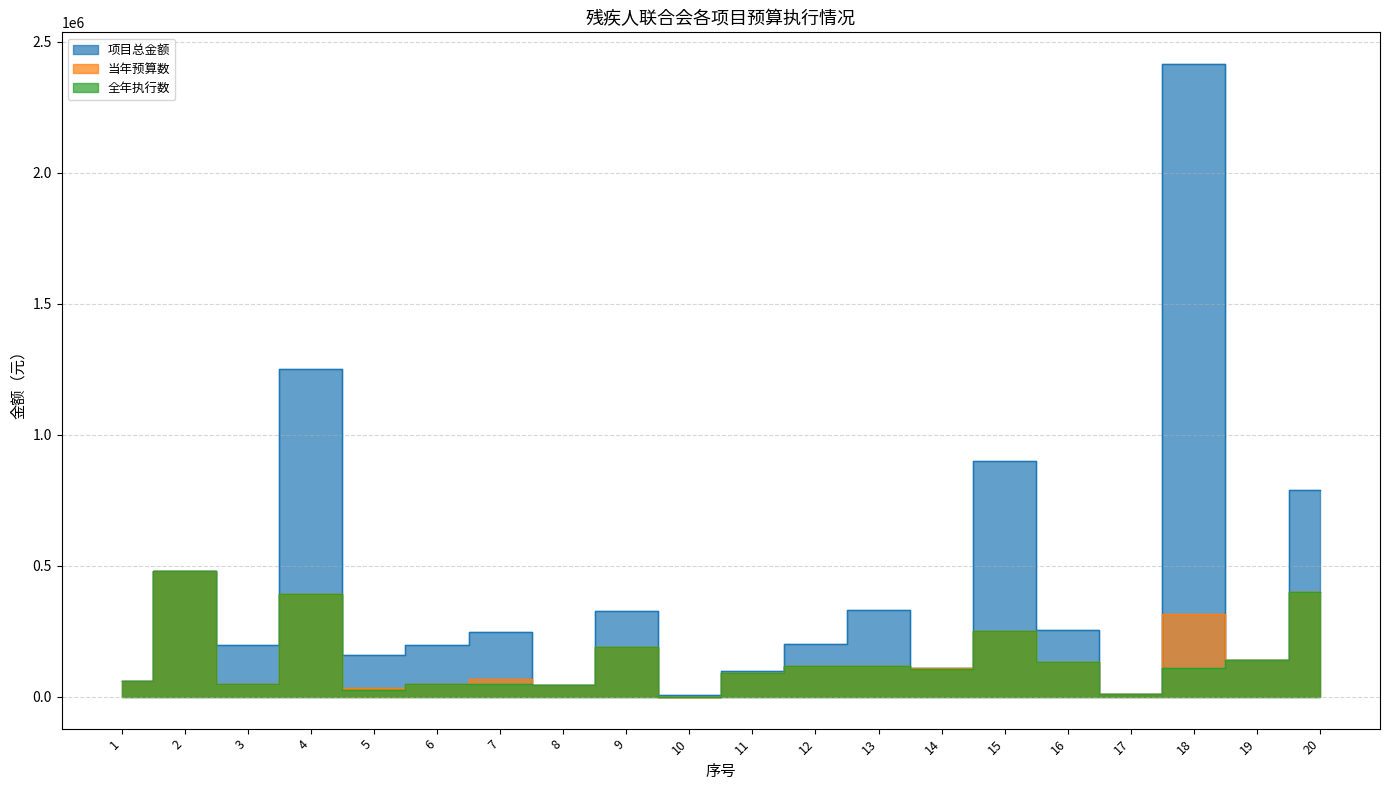

At which category is the sum across all series the highest?

18